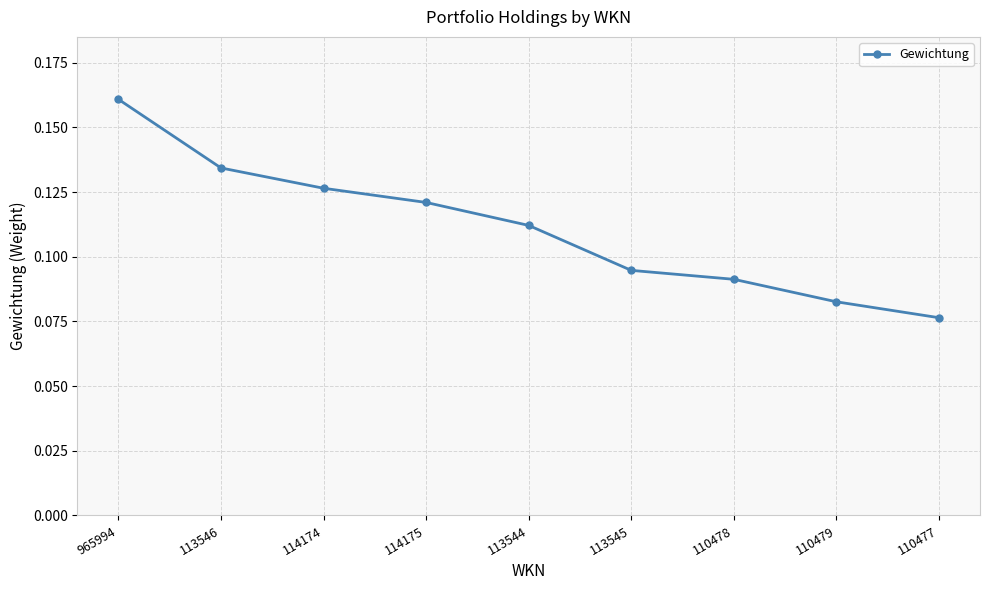

What is the sum of all values?

1.0